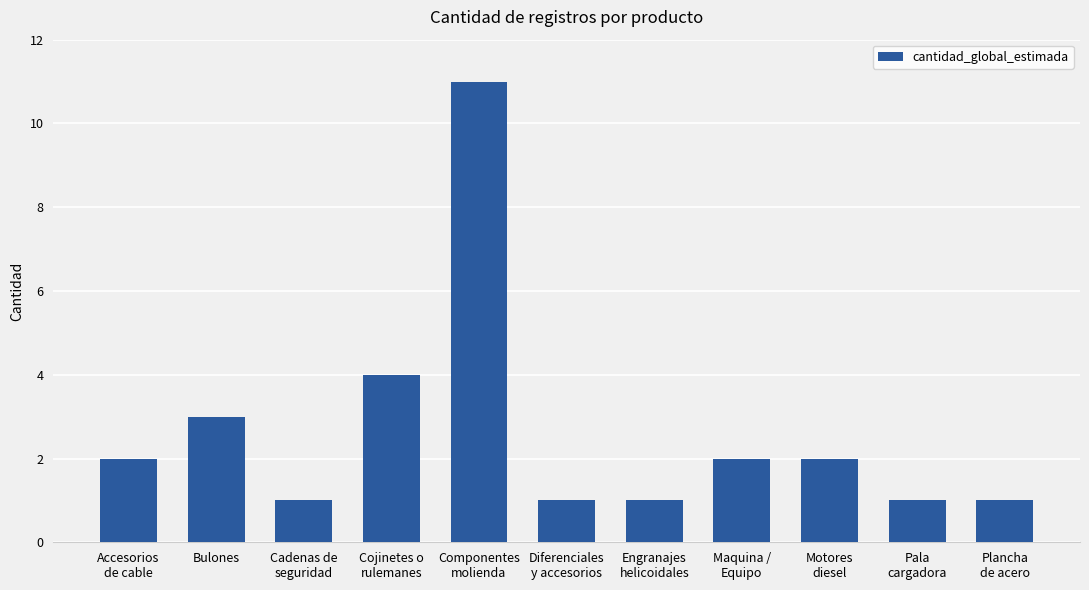

The value at Componentes
molienda is 11. True or false?

True